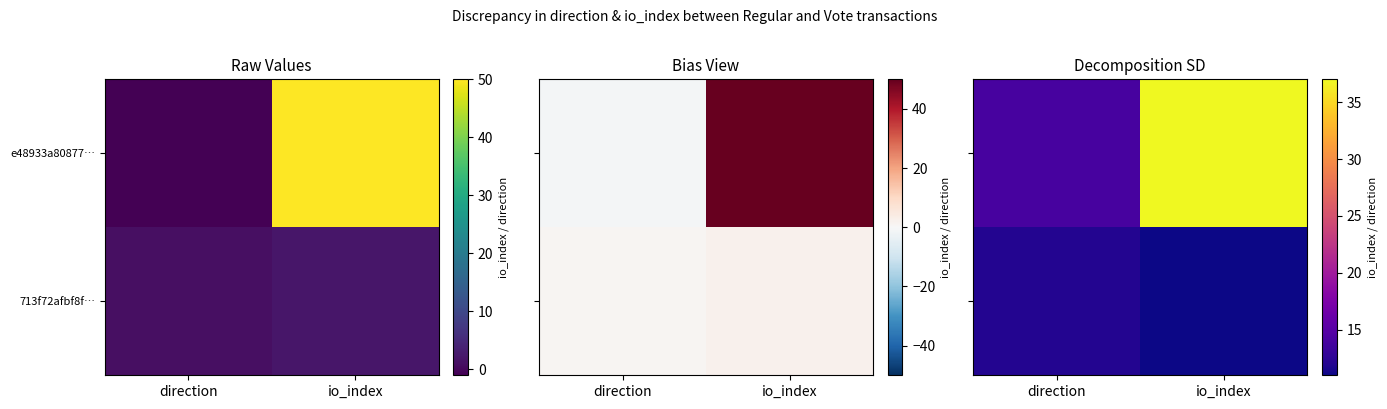

Read the e48933a80877… value at direction.

14